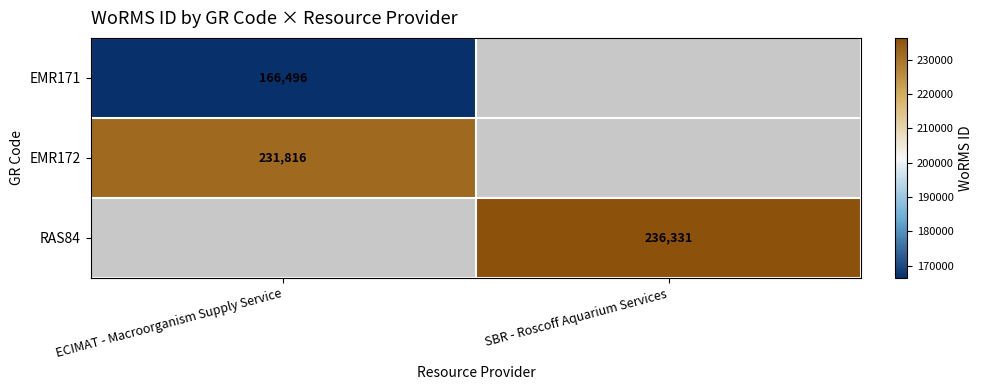

The value of RAS84 at SBR - Roscoff Aquarium Services is 132597.0. True or false?

False